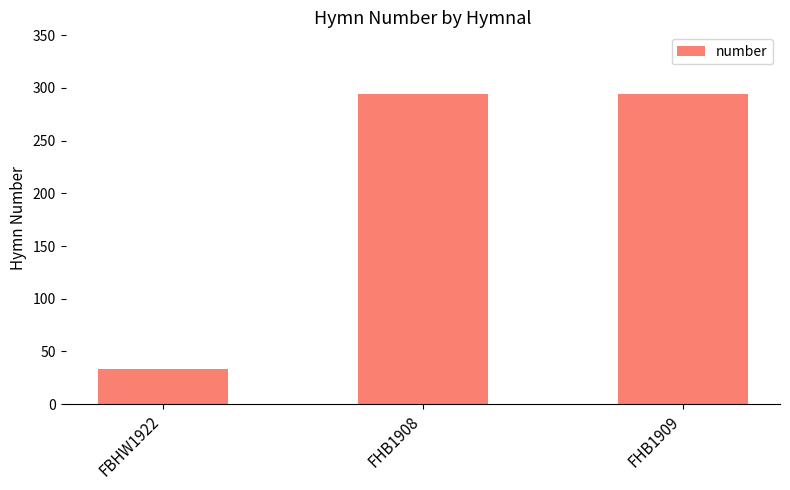

What position from the left is FHB1909?

3